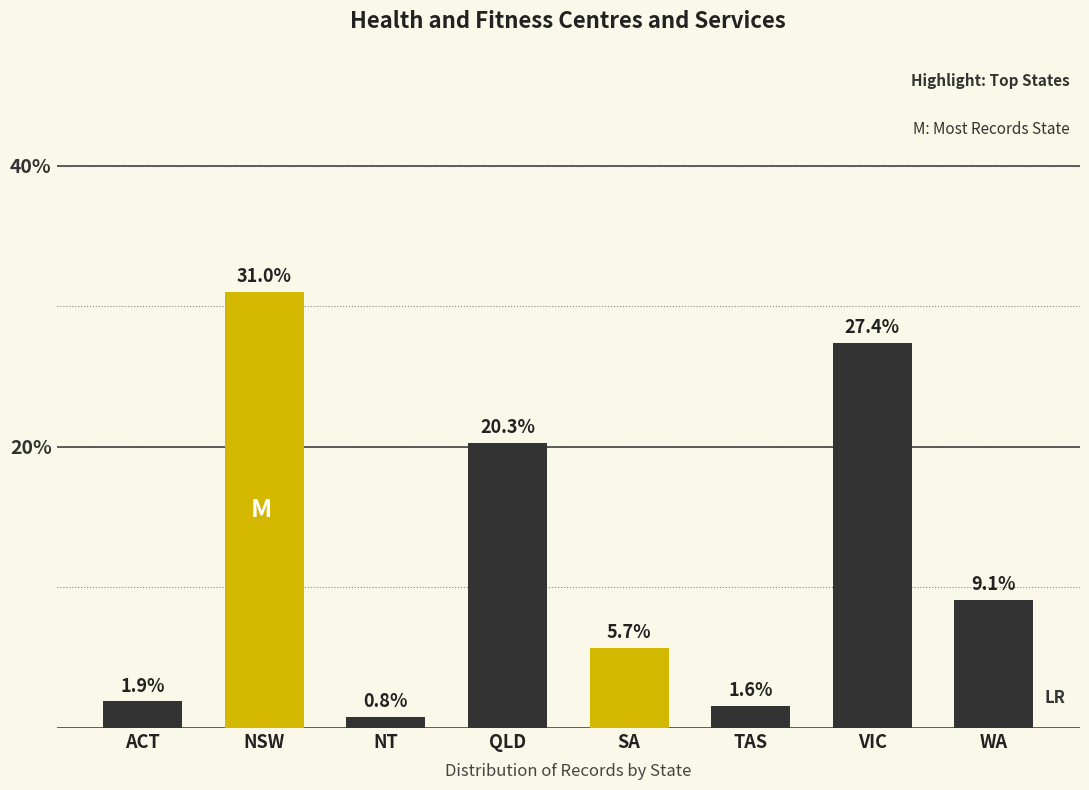

What is the difference between the maximum and minimum values?

30.2